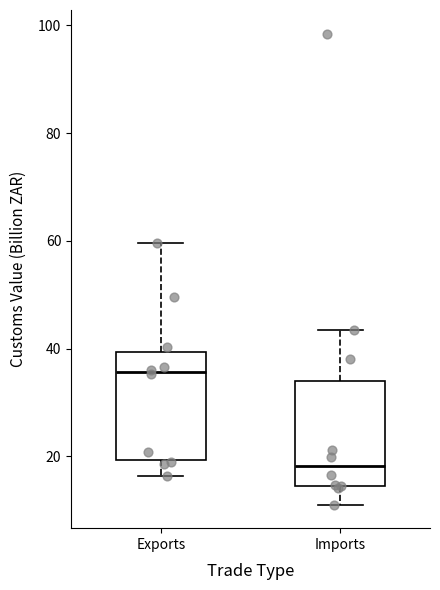

Reading left to right, transcribe this box plot: for each box, give where its median line is, the range the box spans, and where its two whiskers end, as read against the y-axis. The values are not printed on the chart, so give them approximately, as read against the axis.

Exports: median 36, box 20 to 40, whiskers 16 to 60
Imports: median 18, box 14 to 34, whiskers 12 to 44